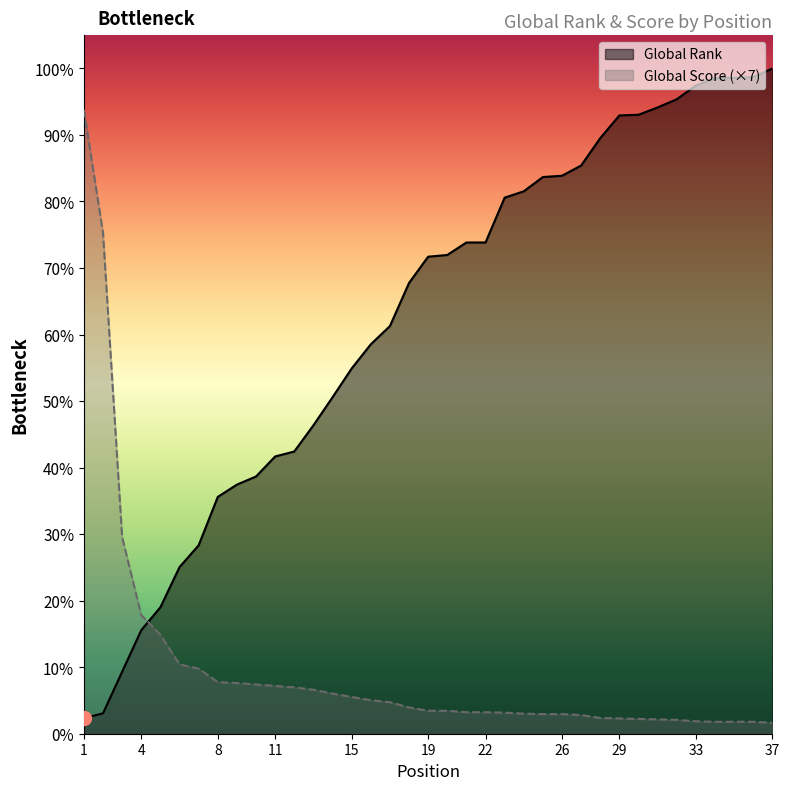

Is it true that Global Score equals 531 at 21?

False